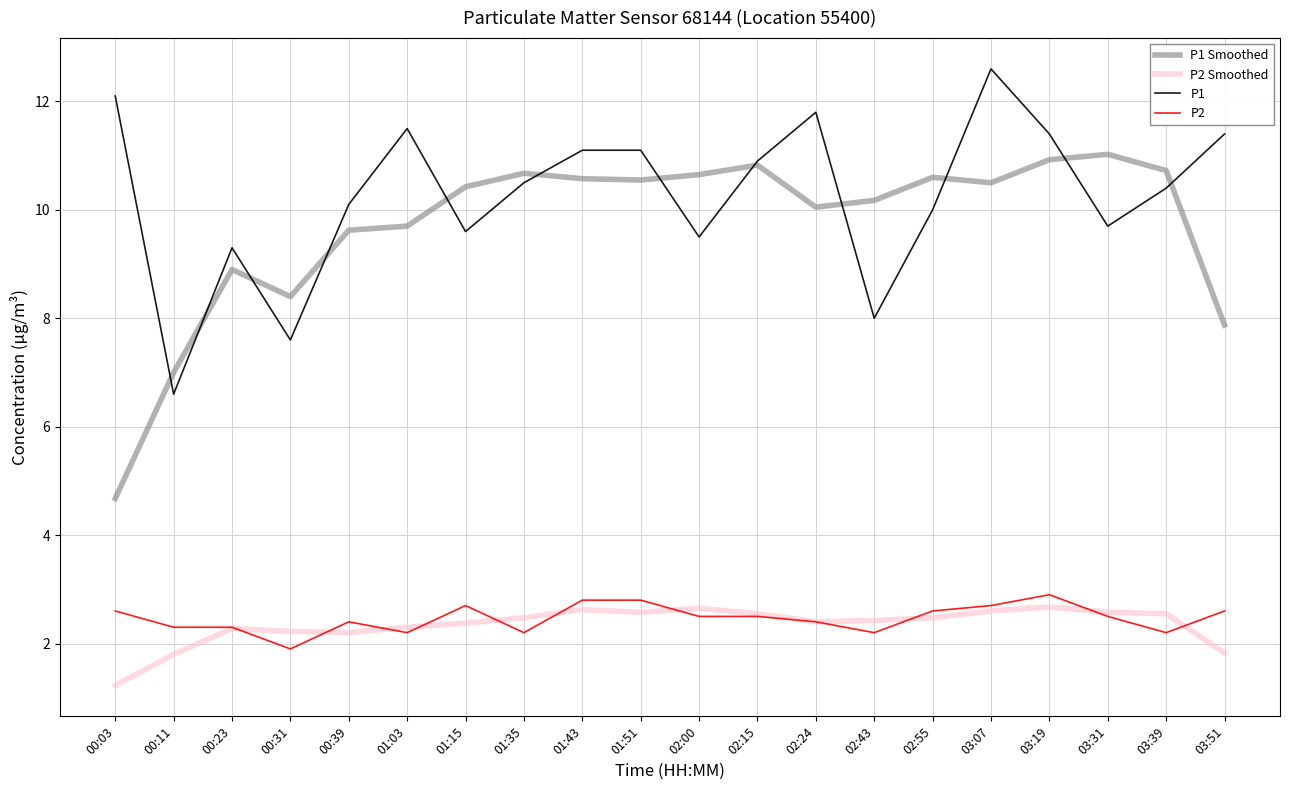

Which series changed the most between 01:35 and 03:51?

P1 Smoothed